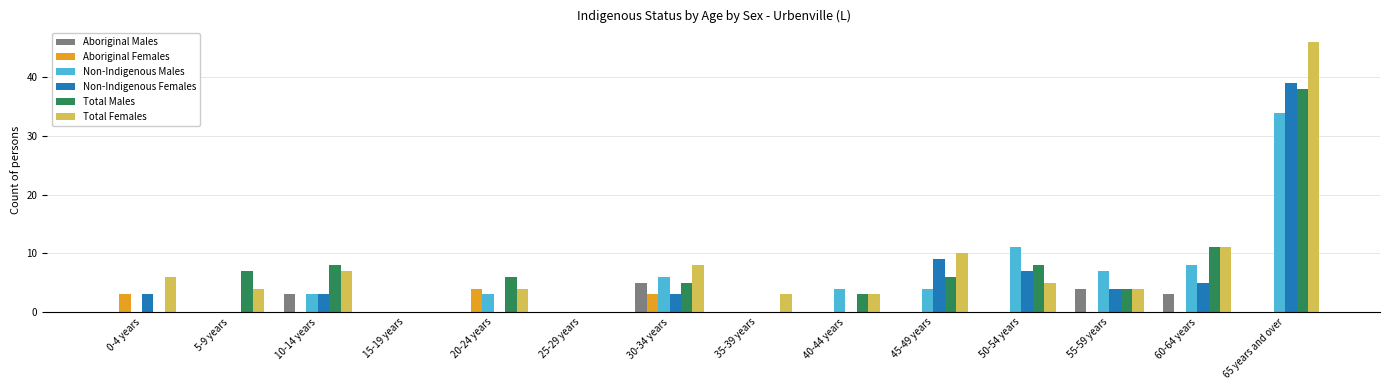

Count the number of data series in this chart.

6